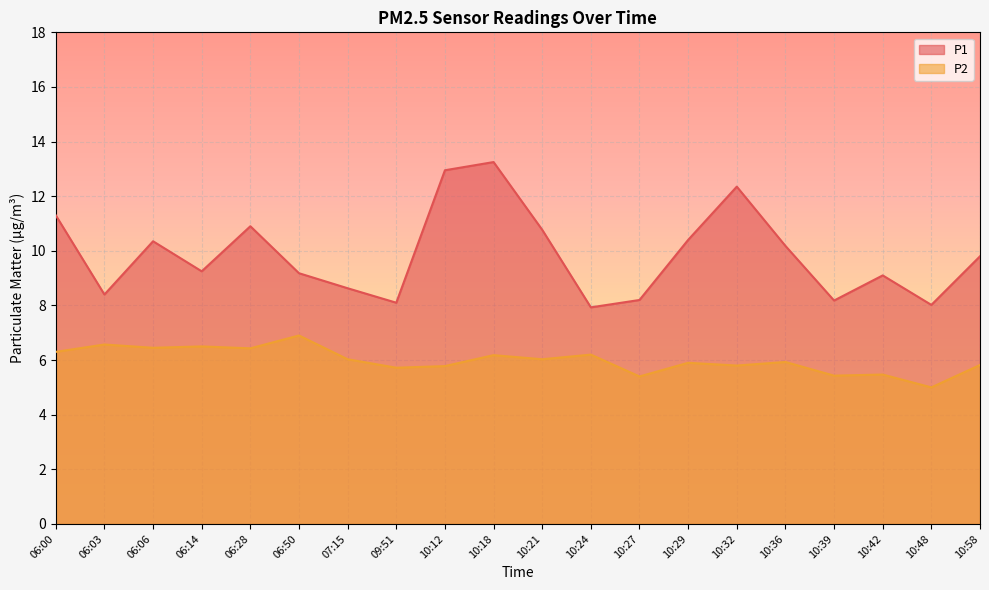

True or false: P1 has a value of 12.9 at 10:12.

True